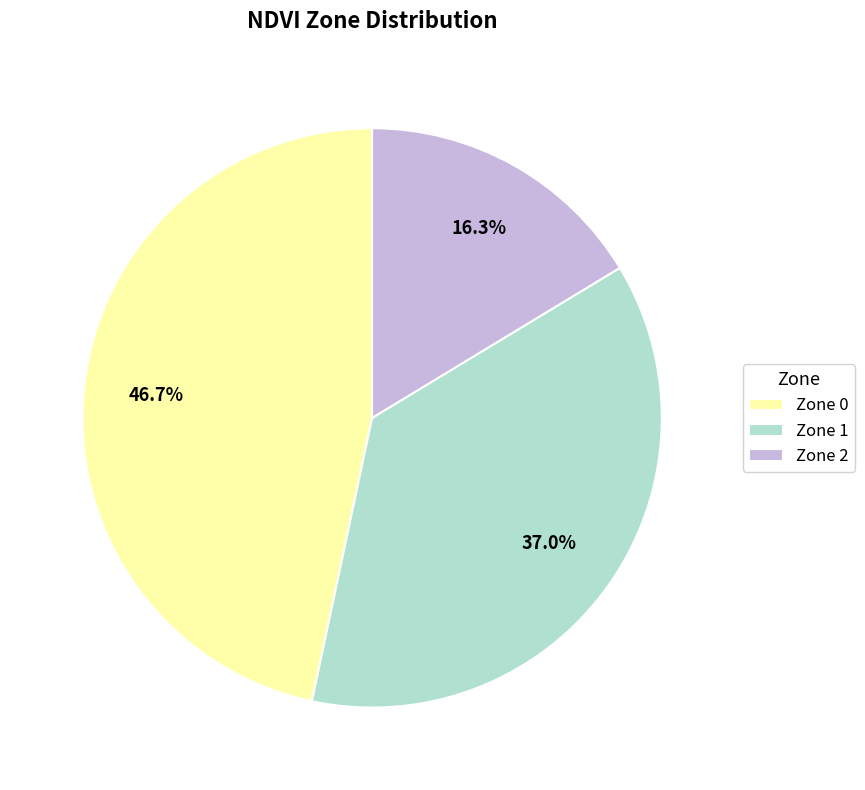

Which category has the biggest portion of the pie?

Zone 0